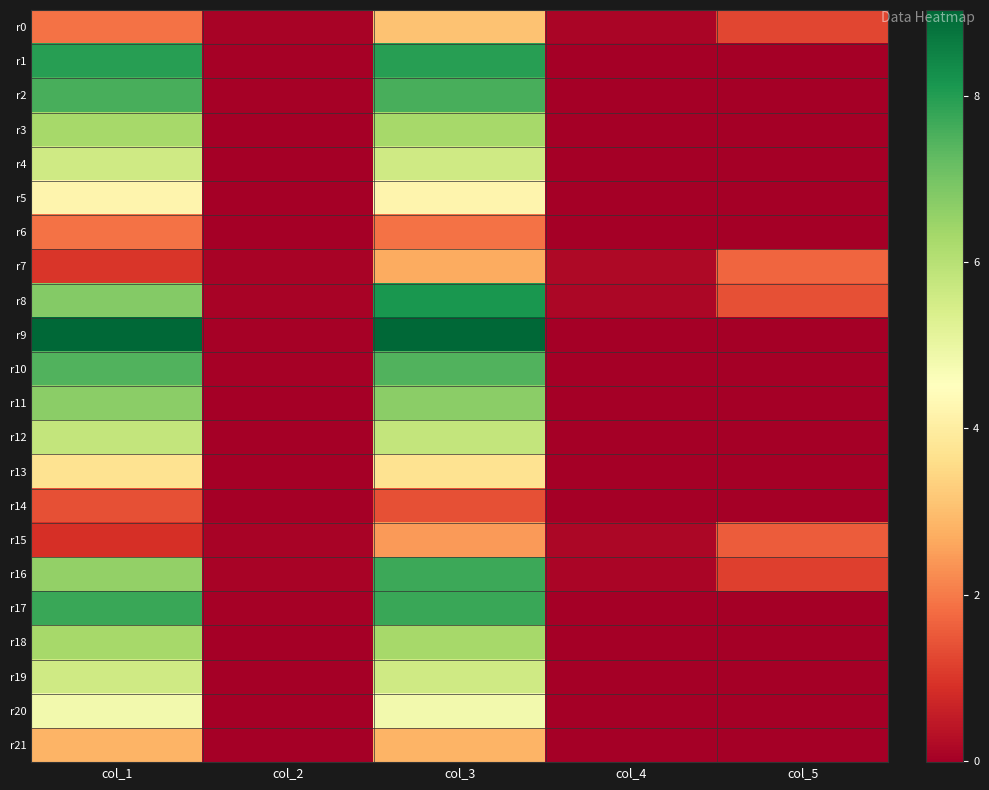

What is the spread (max minus min) of values at col_2?

0.1